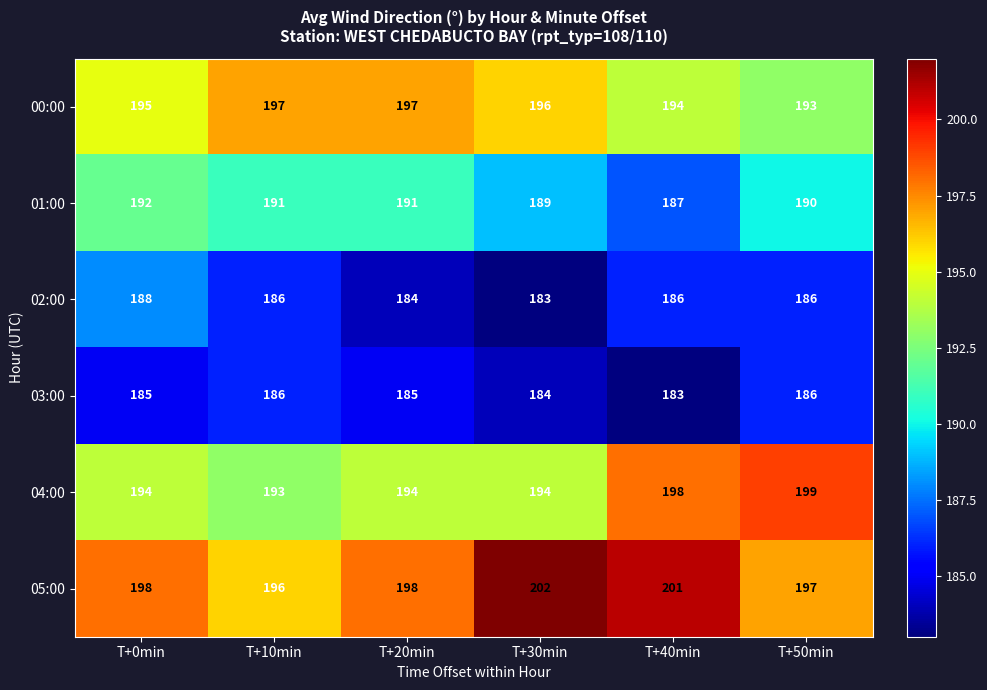

At which category does the chart reach its peak across all series?

T+30min